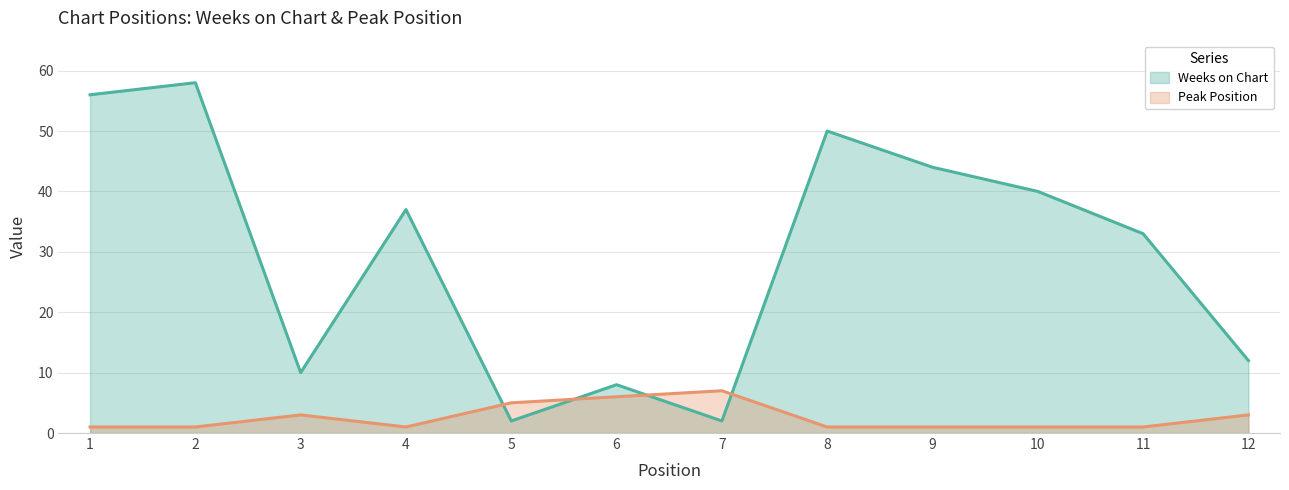

At which category is the sum across all series the highest?

2